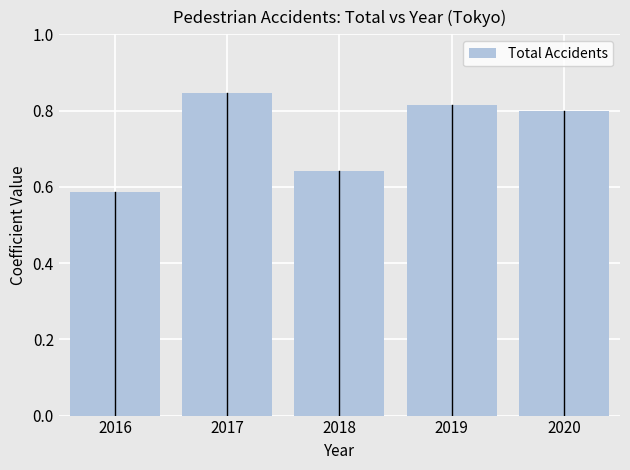

Does the chart contain any negative values?

No